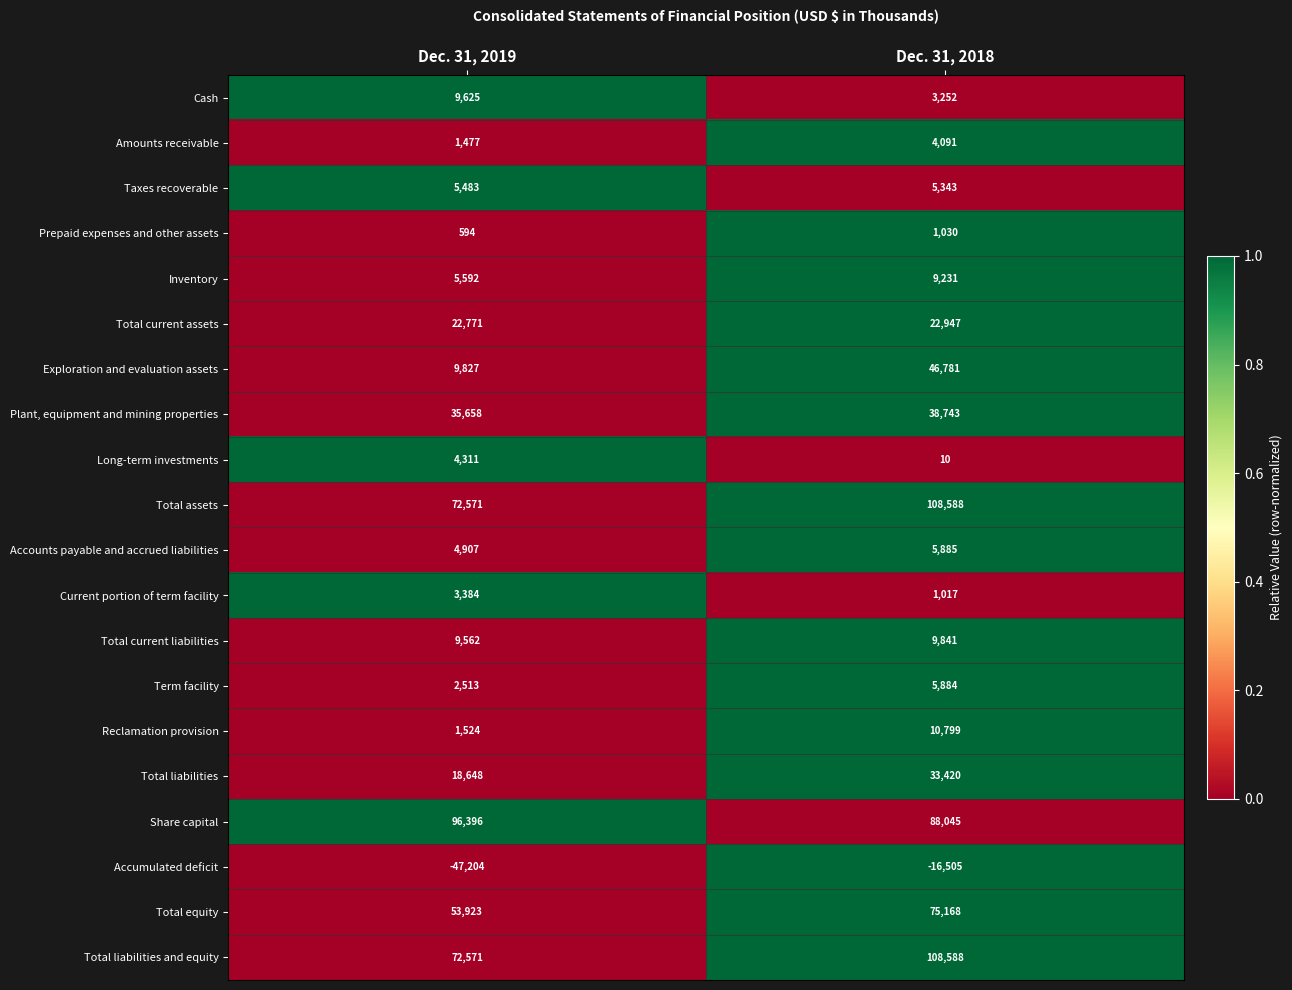

Read the Accounts payable and accrued liabilities value at Dec. 31, 2019, to the nearest 100.

4900